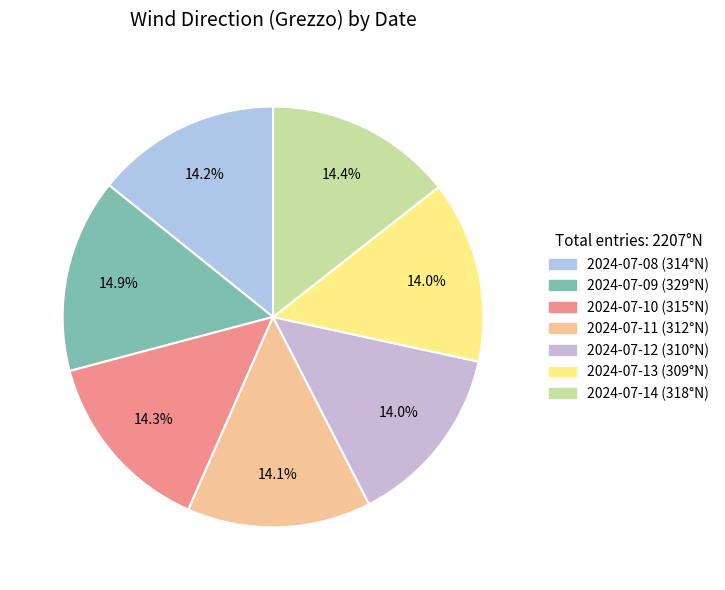

How much of the chart is everything except 2024-07-12?

86.0%